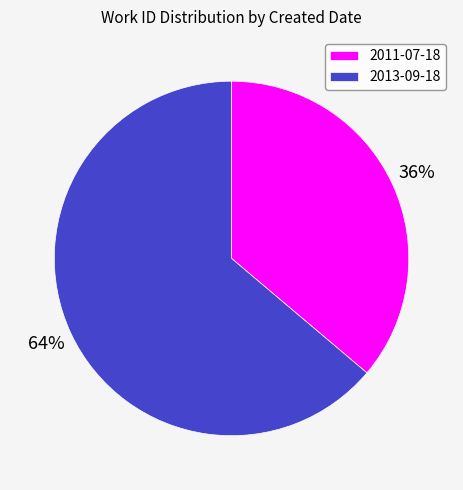

How many segments does this pie chart have?

2